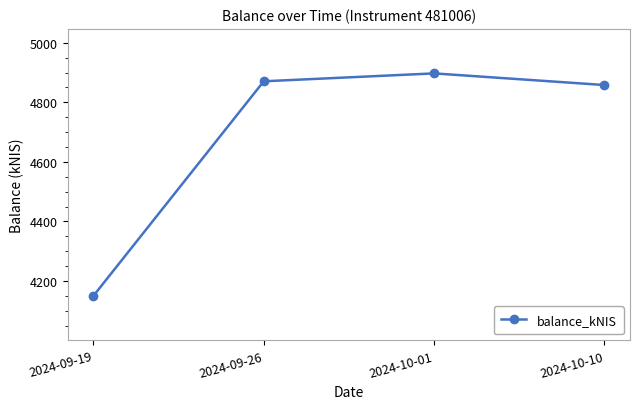

Which label corresponds to the smallest value in the chart?

2024-09-19